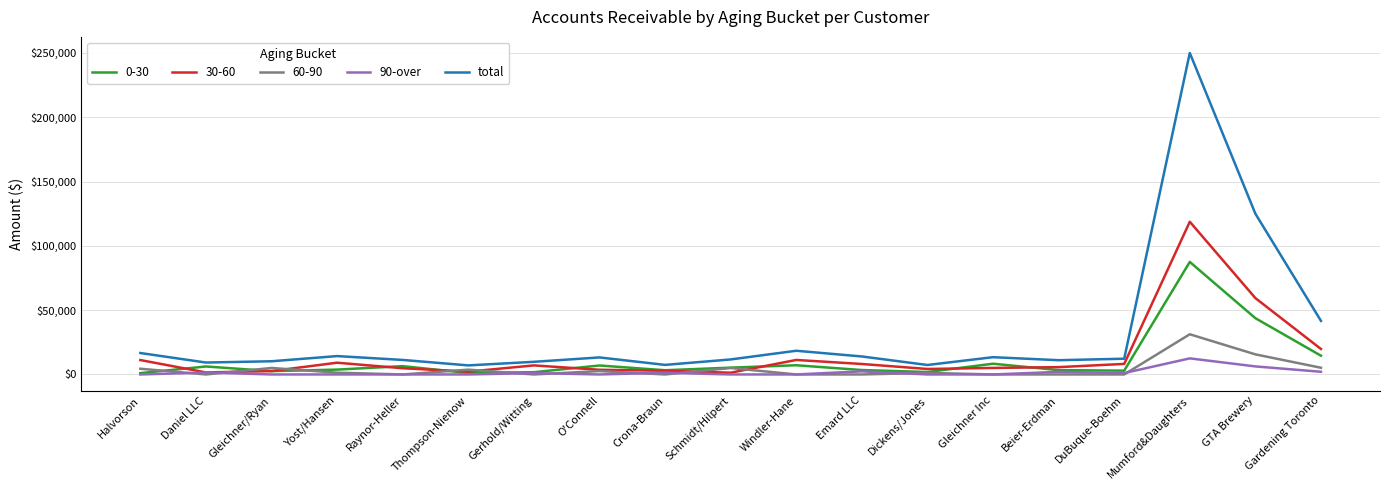

Rank the series by their maximum value, from lowest to highest.

90-over, 60-90, 0-30, 30-60, total